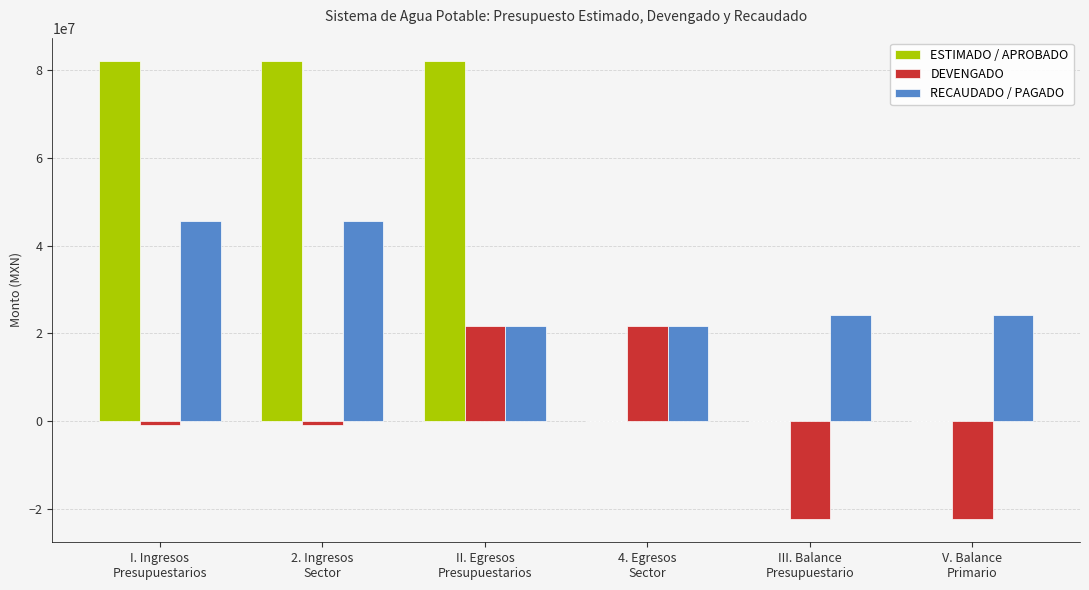

Count the number of categories in the chart.

6